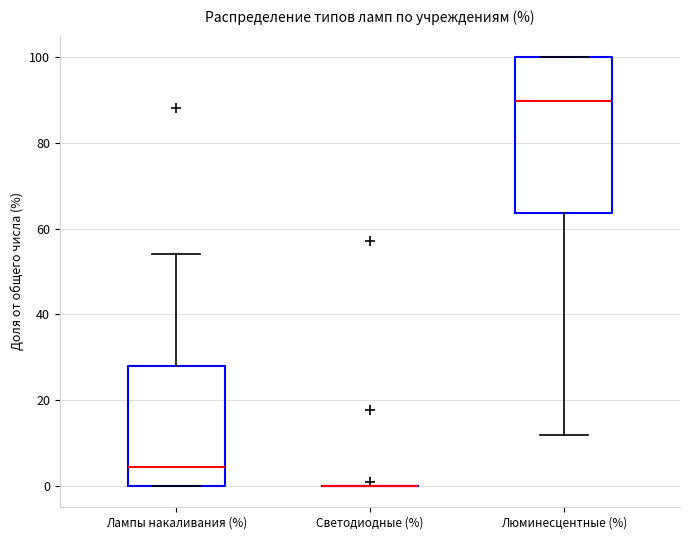

Reading left to right, transcribe this box plot: for each box, give where its median line is, the range the box spans, and where its two whiskers end, as read against the y-axis. The values are not printed on the chart, so give them approximately, as read against the axis.

Лампы накаливания (%): median 4, box 0 to 28, whiskers 0 to 54
Светодиодные (%): box collapsed to a line at 0, whiskers 0 to 0
Люминесцентные (%): median 90, box 64 to 100, whiskers 12 to 100